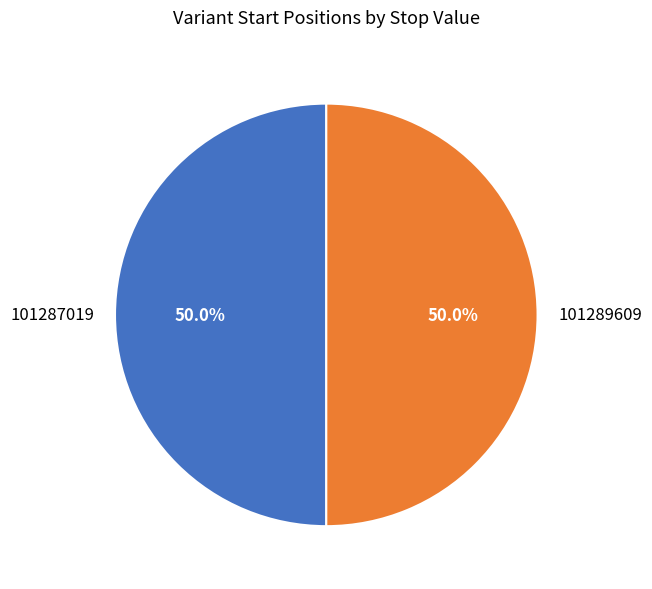

The 101289609 slice represents 50% of the pie. True or false?

True